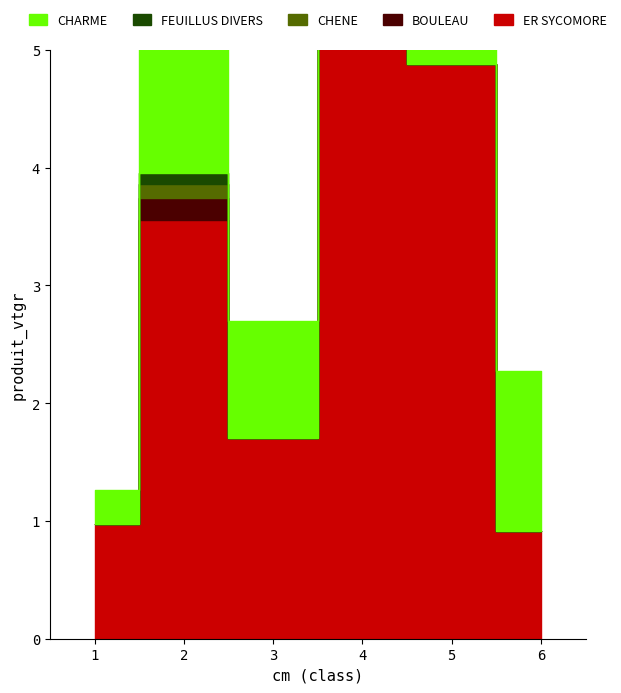

What is the difference between the maximum and minimum values in the CHENE series?

0.1